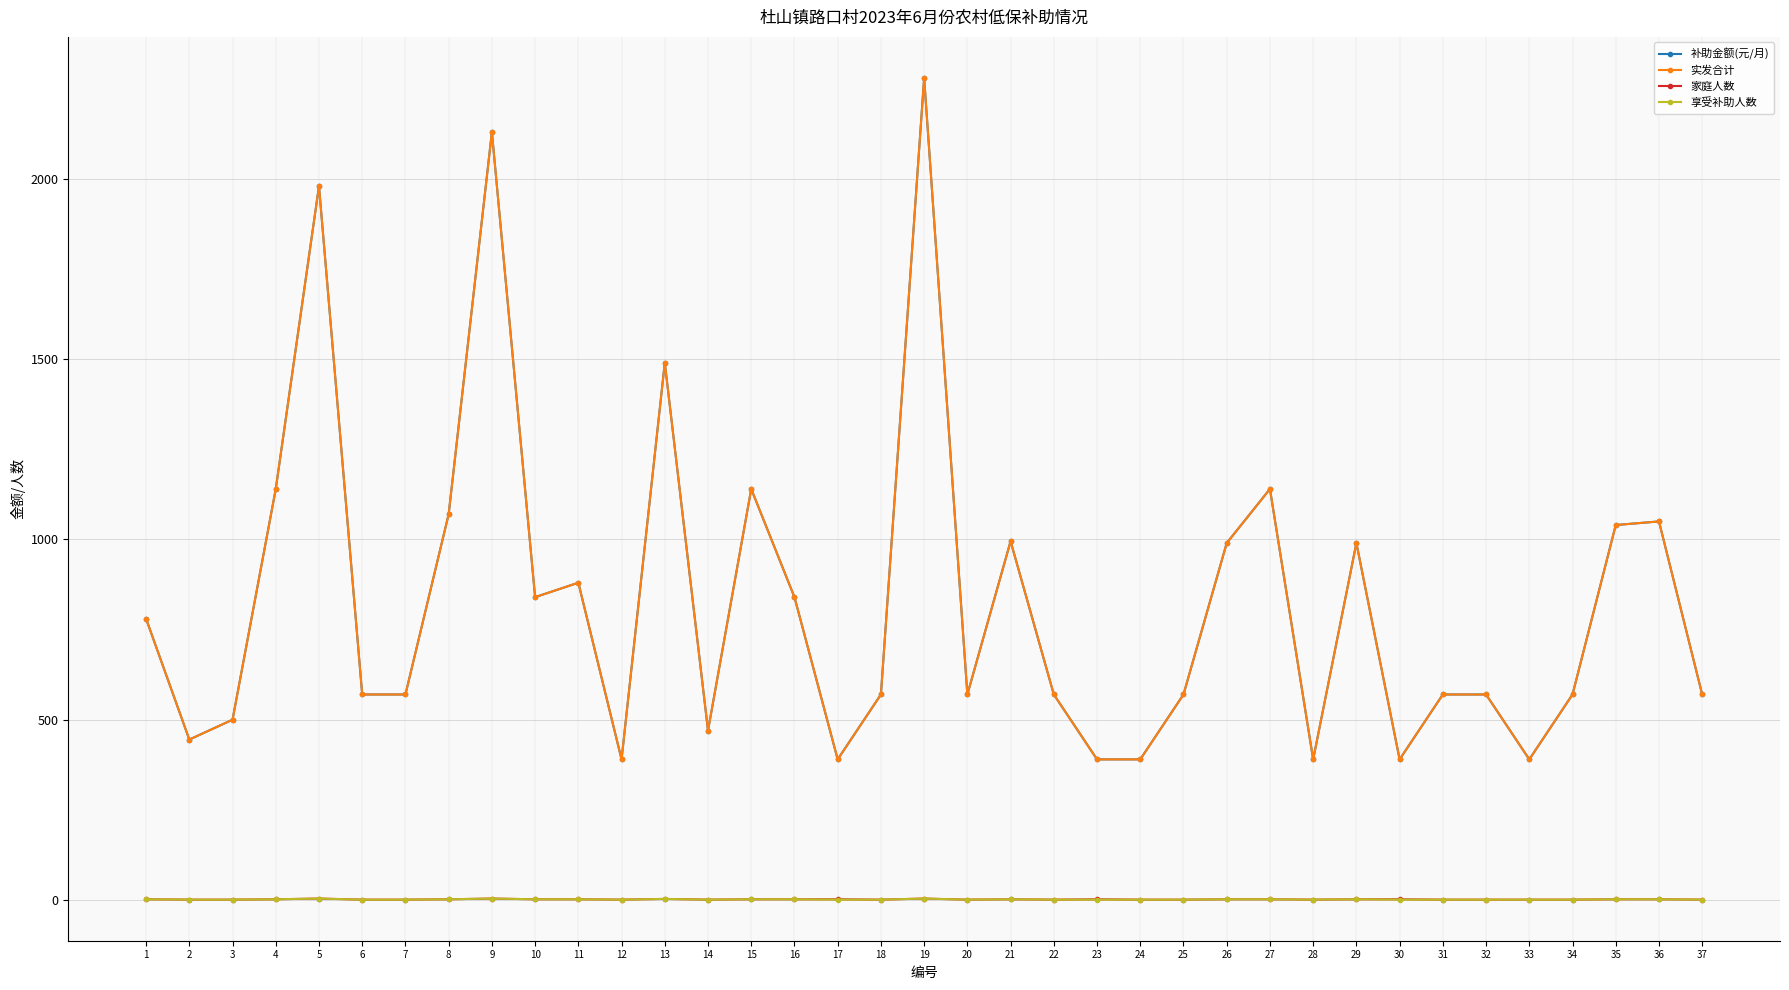

What is the value of the 补助金额(元/月) point at the 21st from the left?

995